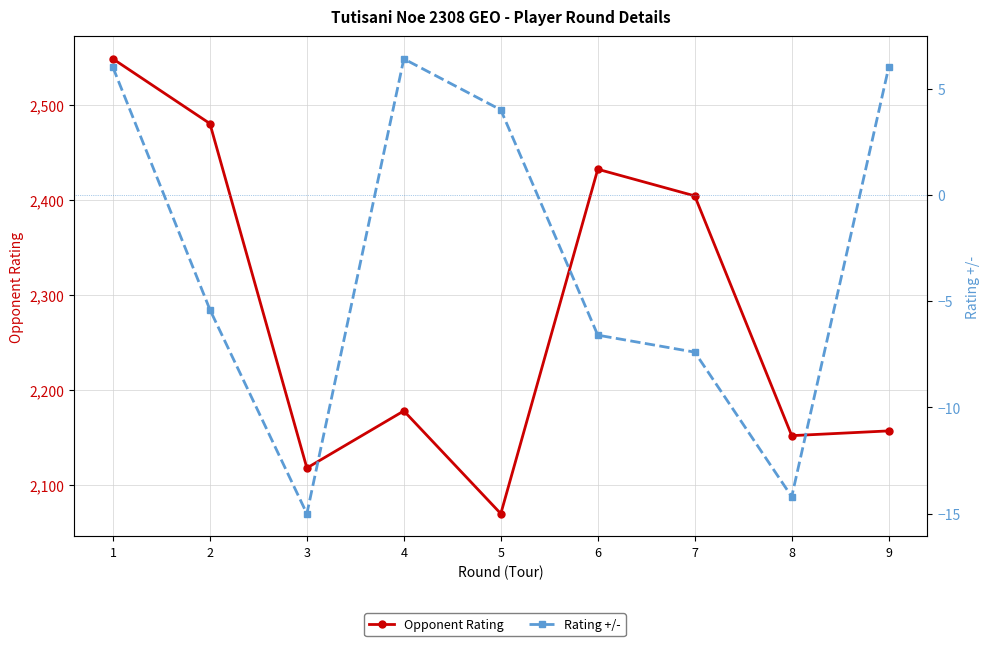

Which has a higher value, 1 or 8?

1